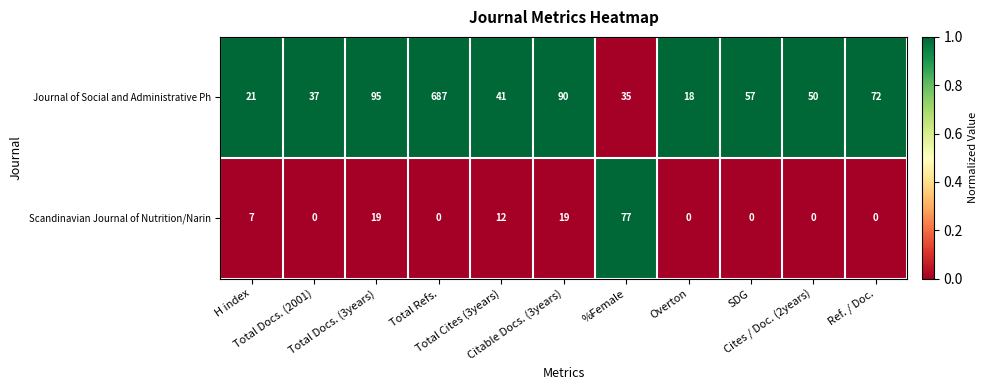

Rank the series by their average value, from lowest to highest.

Scandinavian Journal of Nutrition/Narin, Journal of Social and Administrative Ph